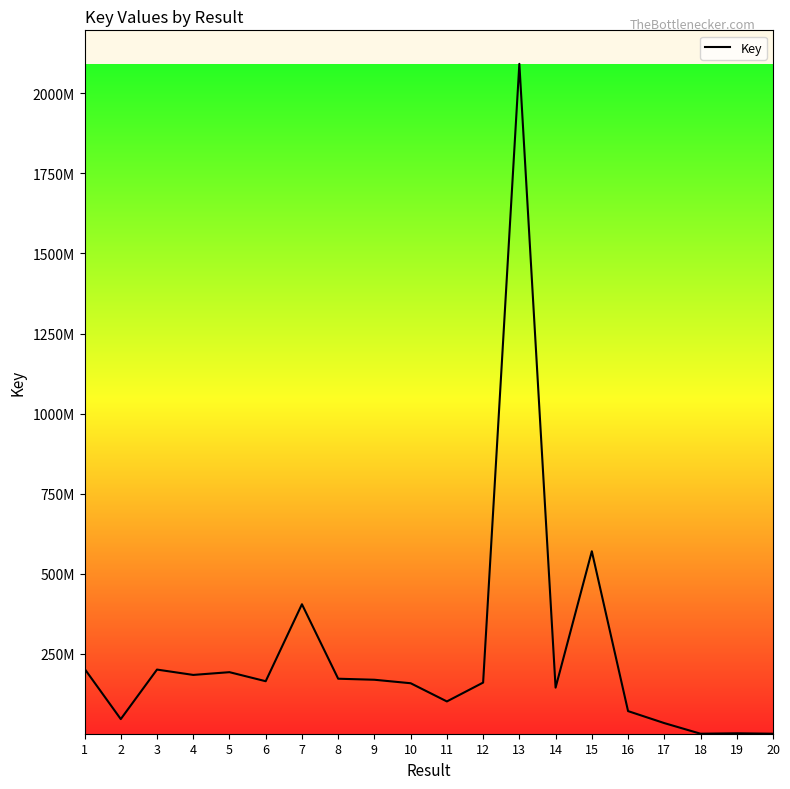

Is this an area chart (filled region under the line)?

Yes